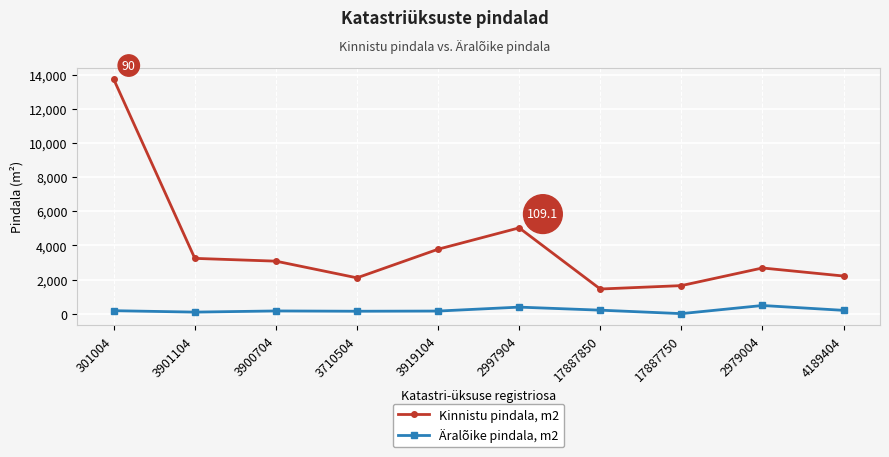

At which category does the chart reach its peak across all series?

301004